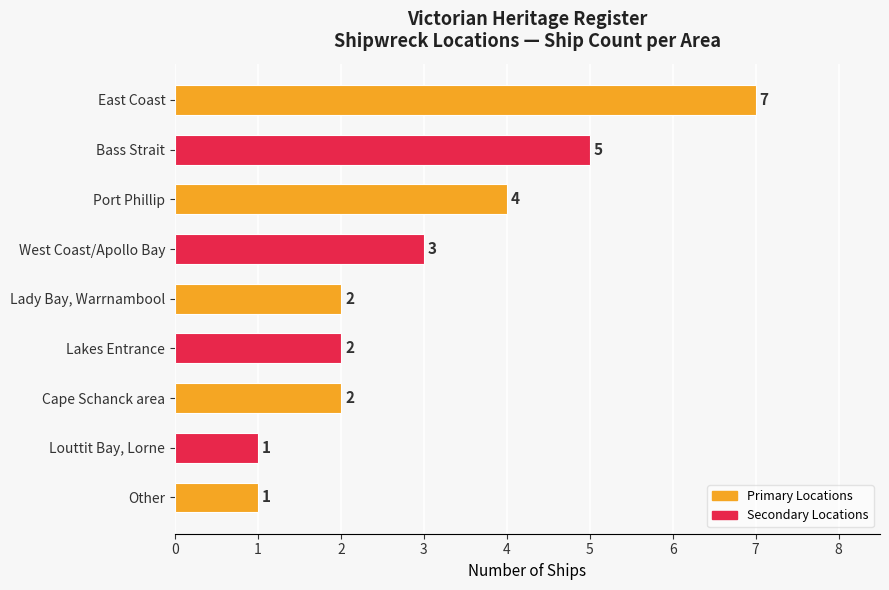

What value does the data have at West Coast/Apollo Bay?

3